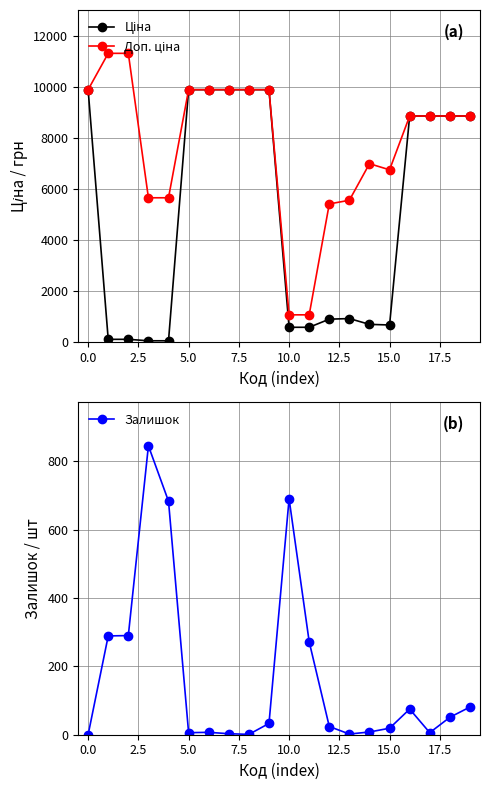

True or false: Доп. ціна and Залишок cross at least once.

False